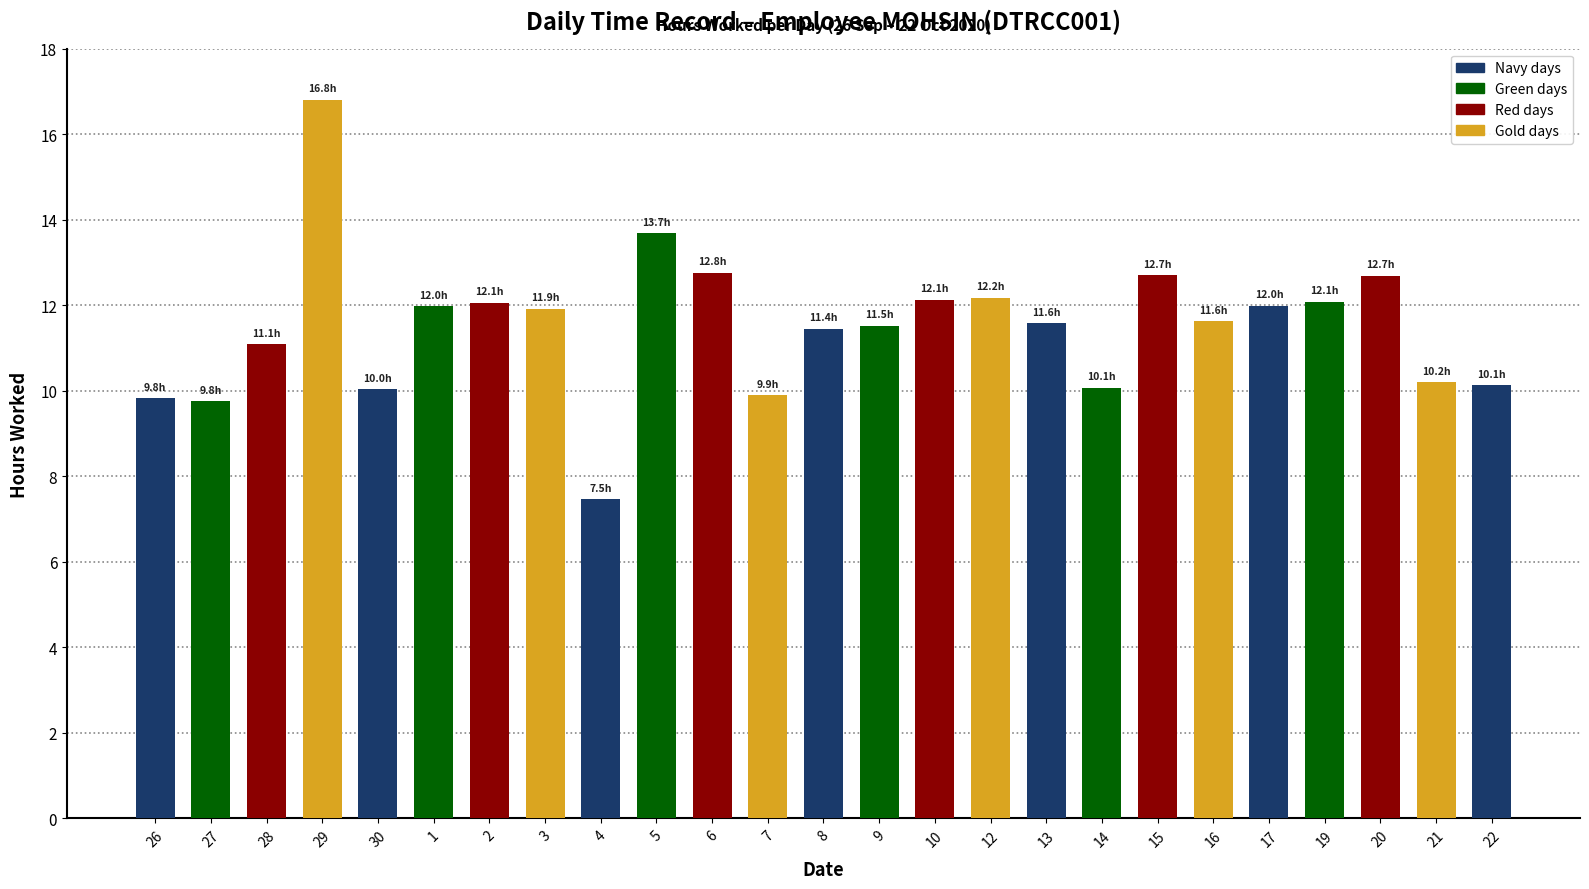

The chart shows a value of 10.0 at 30. True or false?

True